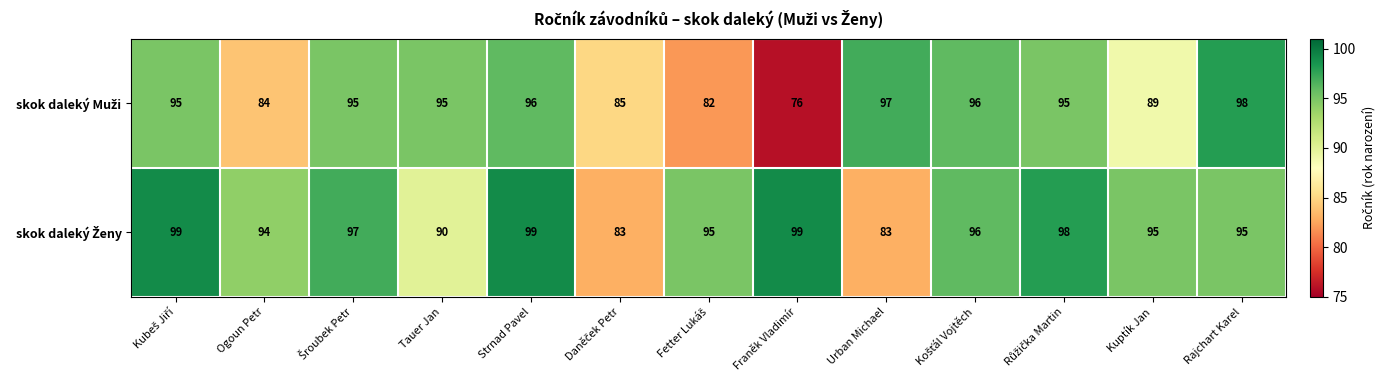

What is the maximum value shown in the chart?

99